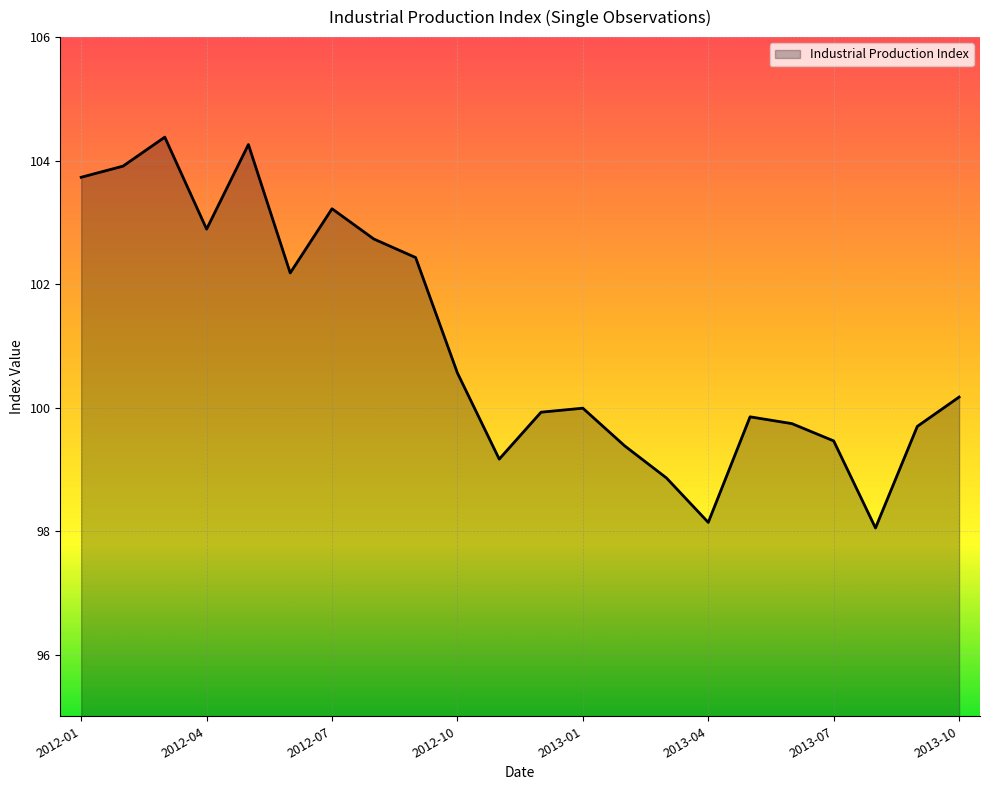

Rank the categories by value from highest to lowest.

2012-03, 2012-05, 2012-02, 2012-01, 2012-07, 2012-04, 2012-08, 2012-09, 2012-06, 2012-10, 2013-10, 2013-01, 2012-12, 2013-05, 2013-06, 2013-09, 2013-07, 2013-02, 2012-11, 2013-03, 2013-04, 2013-08